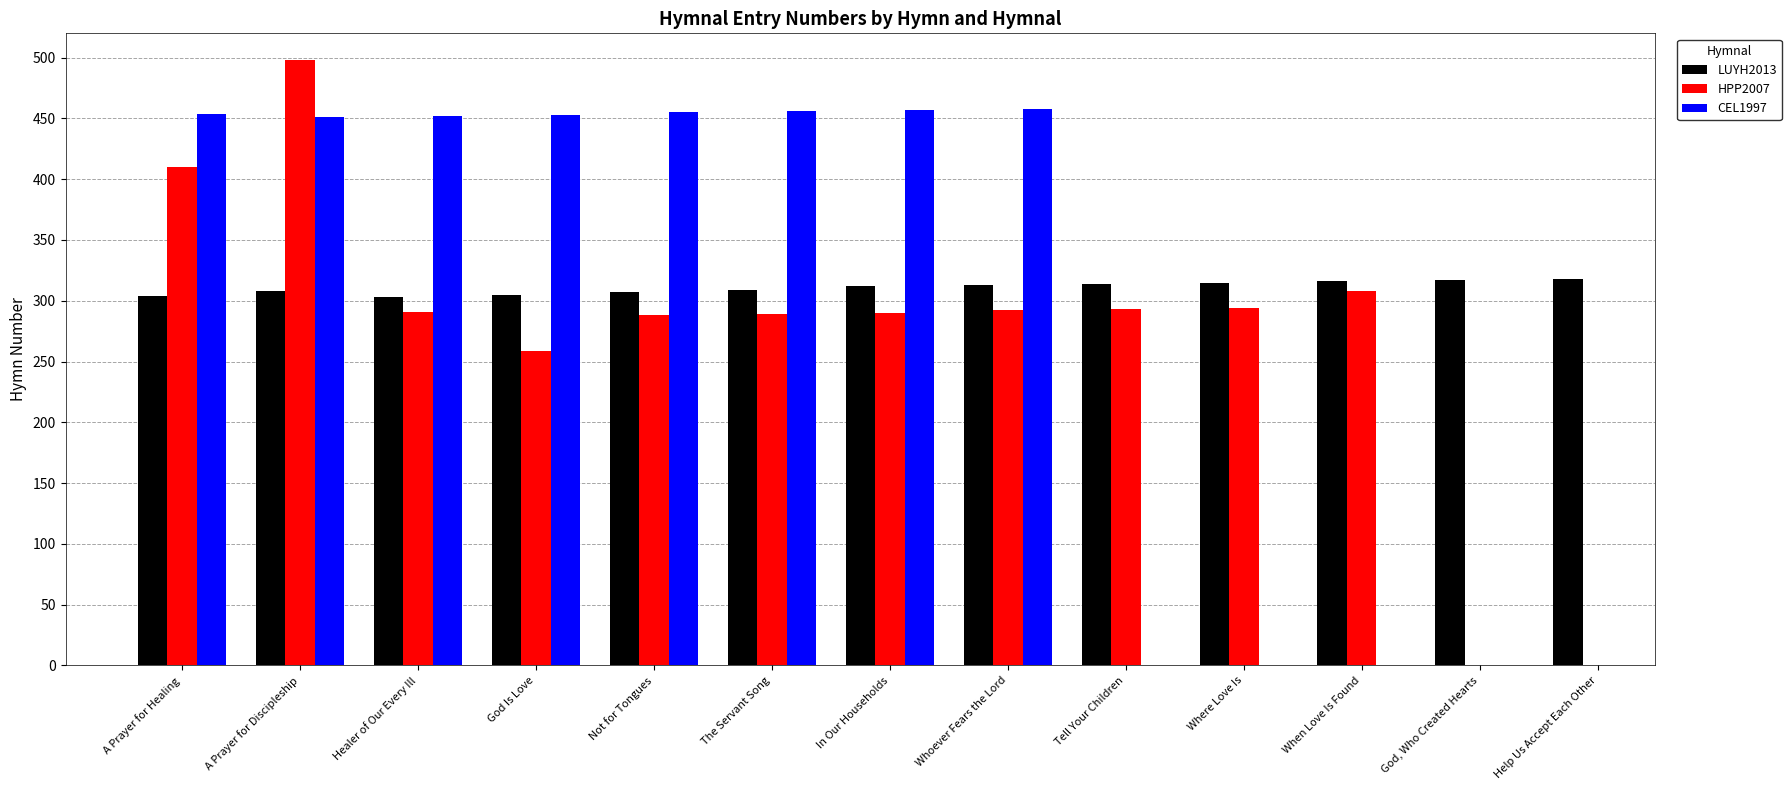

Rank the series at In Our Households from lowest to highest value.

HPP2007, LUYH2013, CEL1997